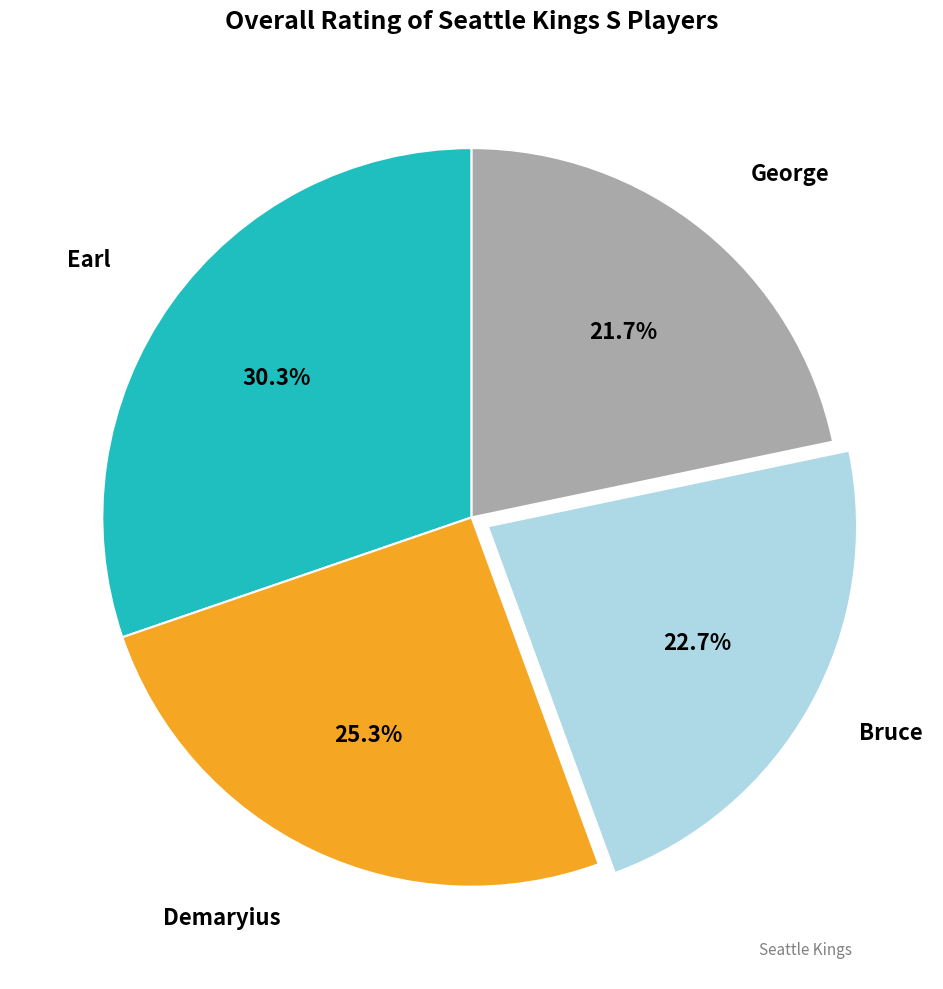

To the nearest percent, what is the average slice percentage?

25%